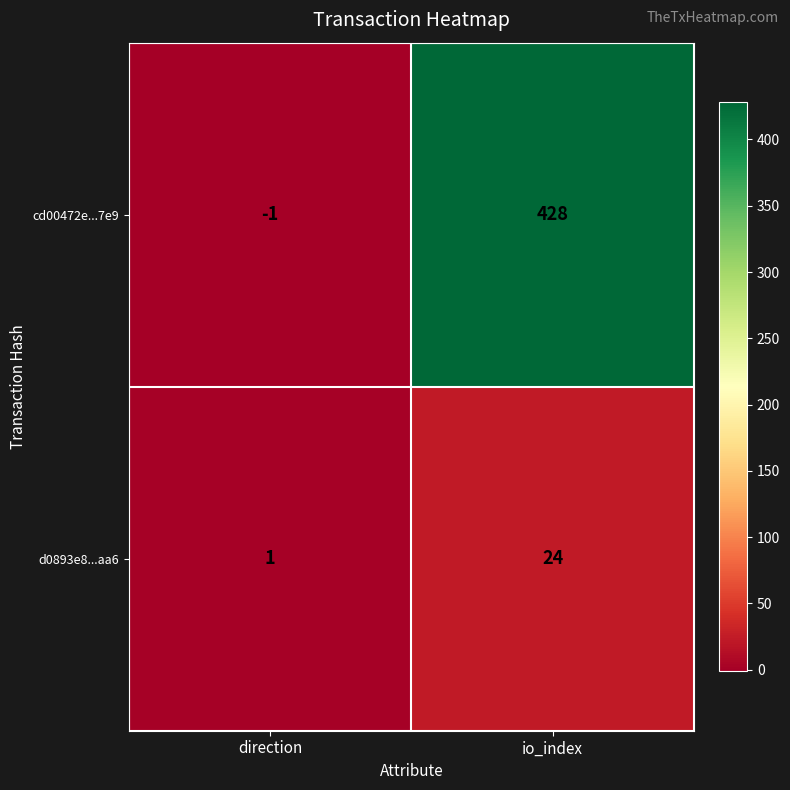

What is the difference between the highest and lowest values at io_index?

404